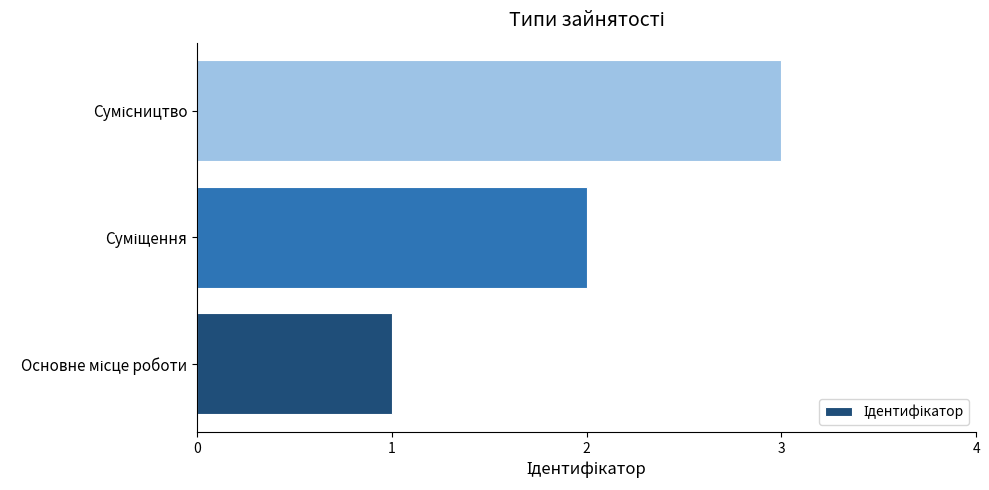

What is the maximum value shown in the chart?

3